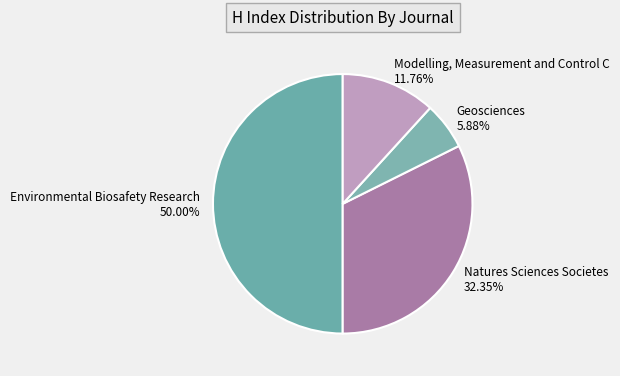

True or false: Natures Sciences Societes accounts for 32% of the total.

True